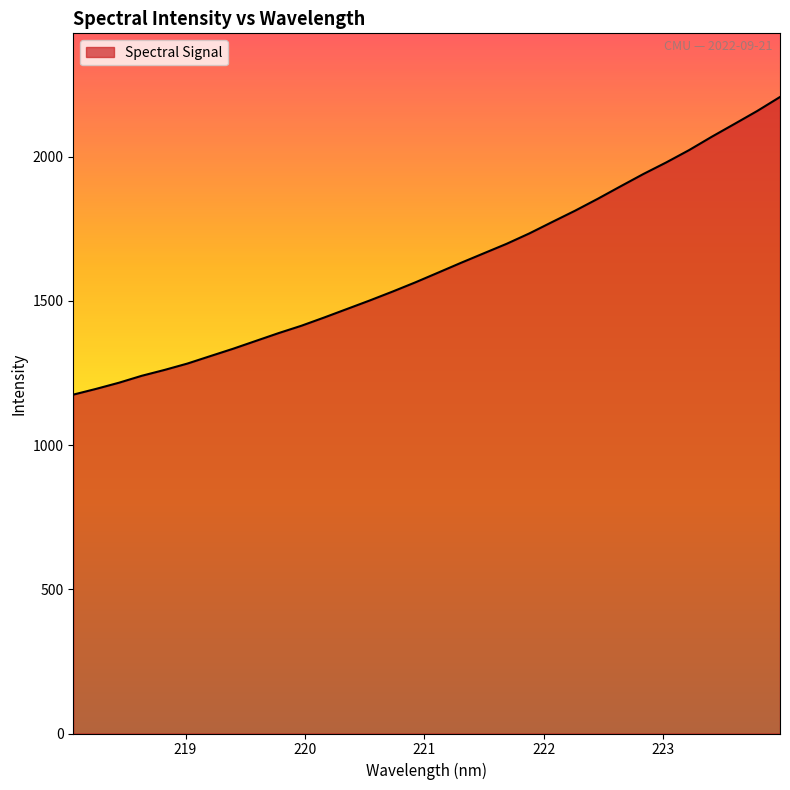

What is the difference between the maximum and minimum values?

1032.0